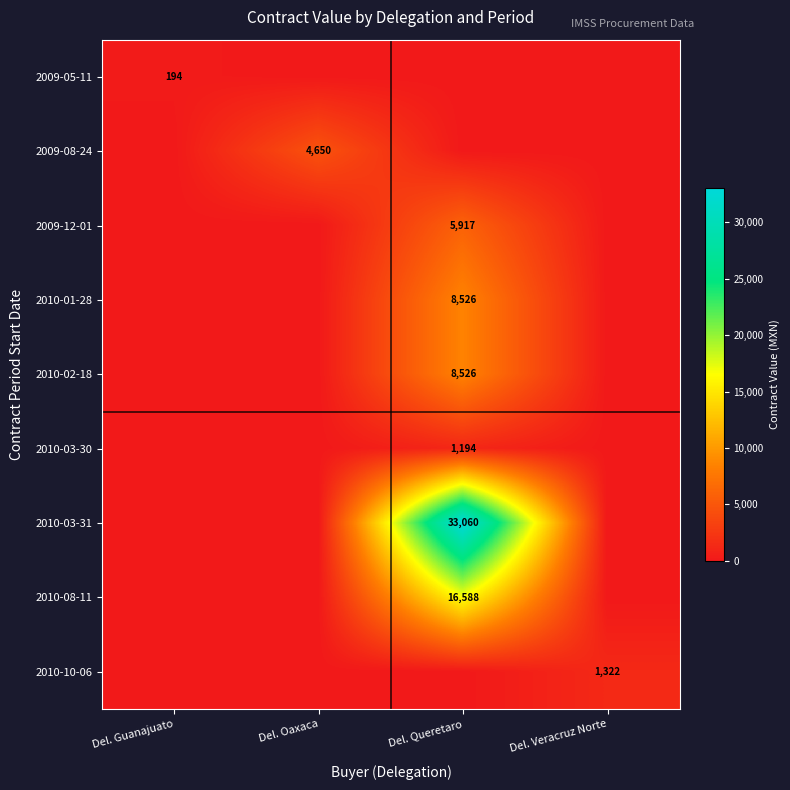

The 2010-03-30 series shows 567 at Del. Queretaro. True or false?

False